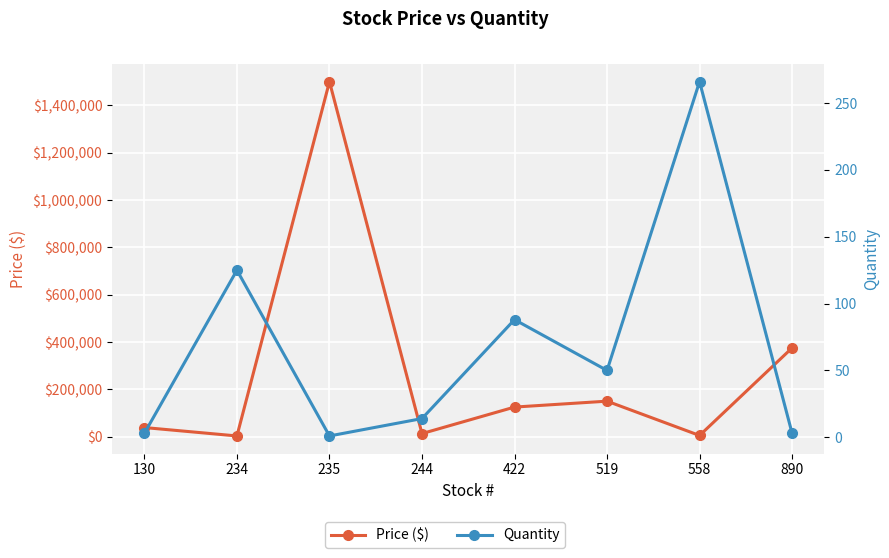

Where is the first local minimum for Price ($)?

234